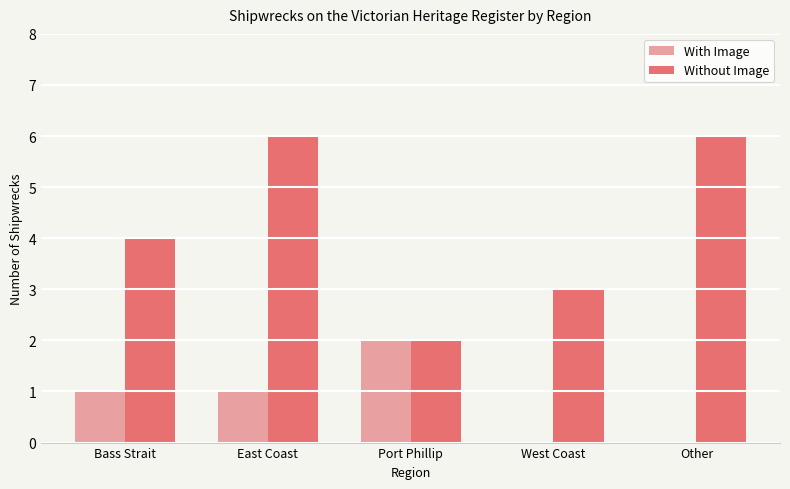

What value does the Without Image series have at Bass Strait?

4